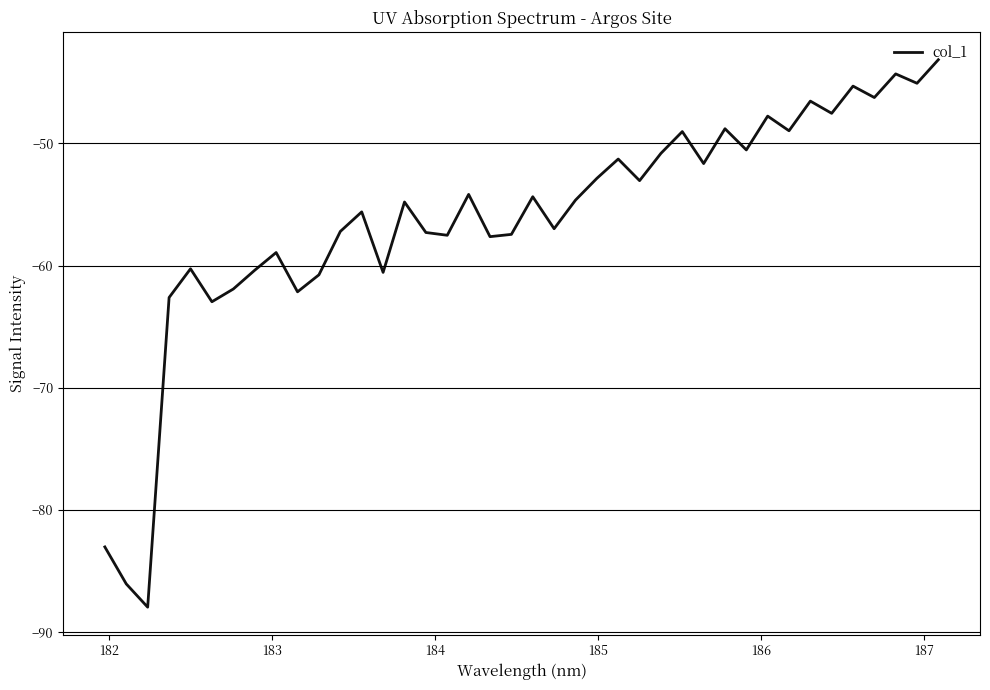

What is the smallest value displayed?

-88.0